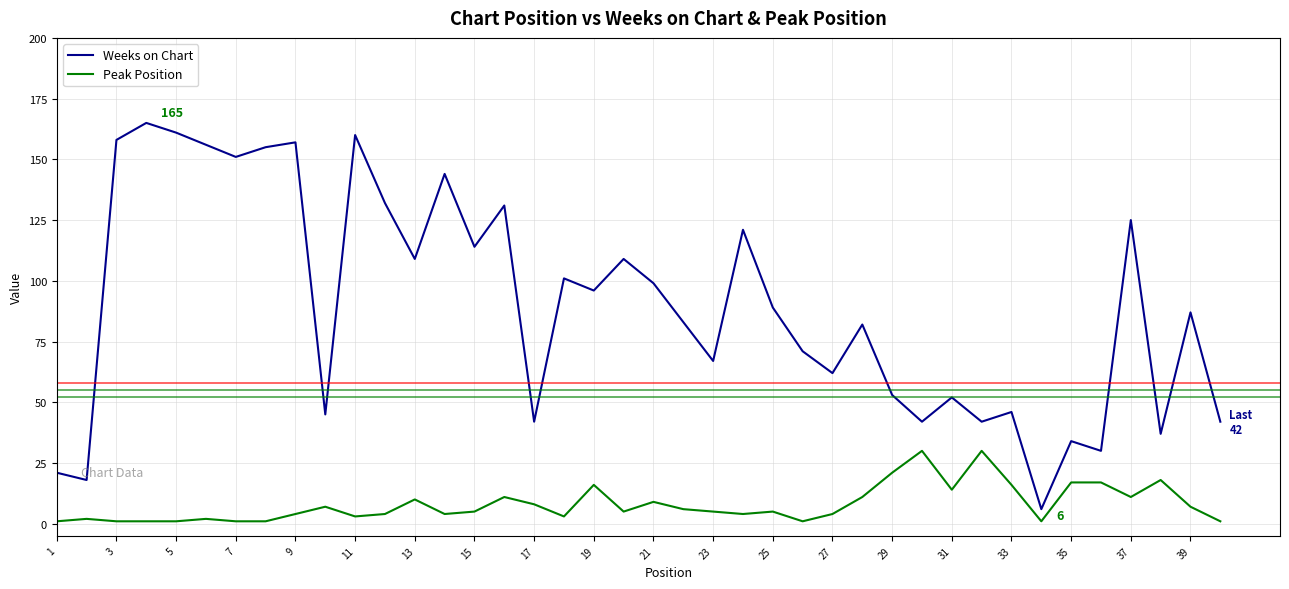

True or false: Weeks on Chart and Peak Position intersect in this chart.

False